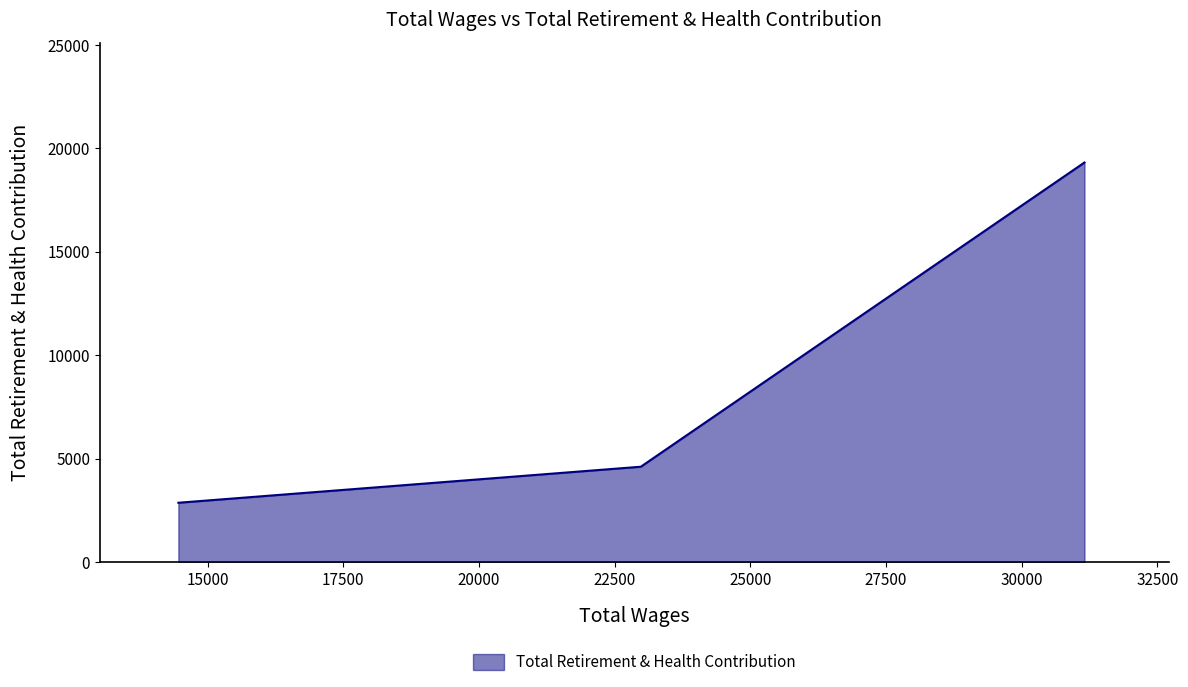

What is the smallest value displayed?

2873